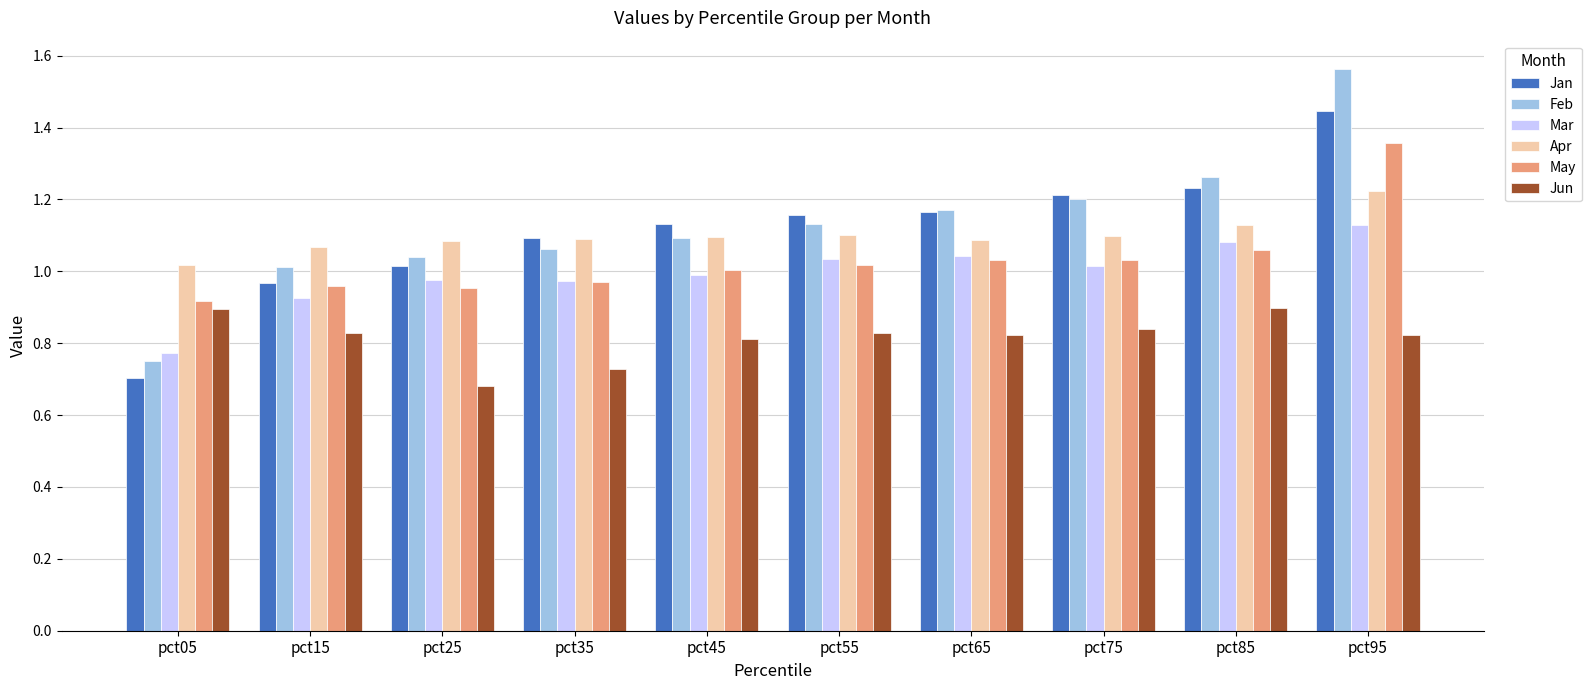

What is the sum of the Jun values at pct95 and pct15?

1.7